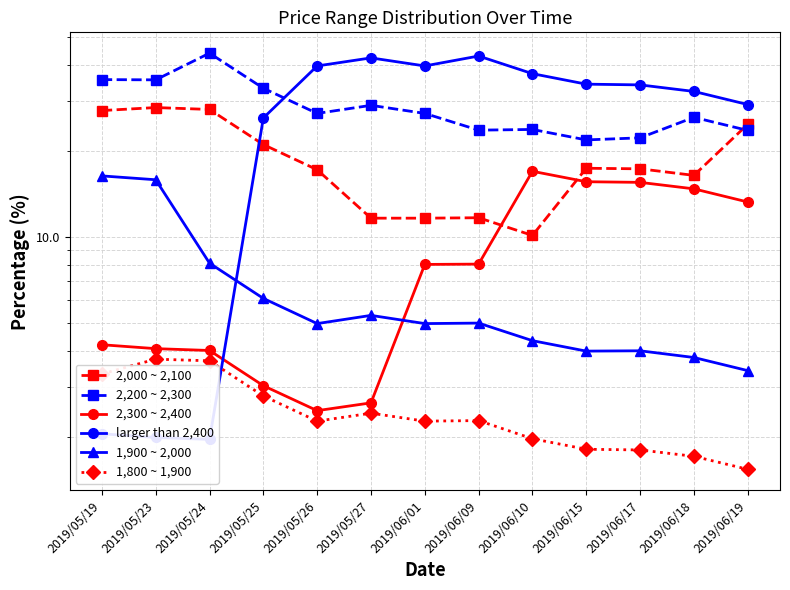

Reading left to right, transcribe all the data shown in this chart.

2,000 ~ 2,100: 27.7	28.4	27.9	21.1	17.2	11.6	11.6	11.7	10.1	17.4	17.3	16.4	24.8
2,200 ~ 2,300: 35.5	35.5	44.0	33.1	27.1	28.9	27.1	23.6	23.8	21.9	22.2	26.2	23.6
2,300 ~ 2,400: 4.2	4.1	4.0	3.0	2.5	2.6	8.0	8.0	17.0	15.6	15.5	14.7	13.3
larger than 2,400: 2.0	2.0	2.0	26.1	39.7	42.3	39.7	43.0	37.3	34.2	34.0	32.3	29.1
1,900 ~ 2,000: 16.4	15.9	8.1	6.1	5.0	5.3	5.0	5.0	4.3	4.0	4.0	3.8	3.4
1,800 ~ 1,900: 3.3	3.7	3.7	2.8	2.3	2.4	2.3	2.3	2.0	1.8	1.8	1.7	1.5